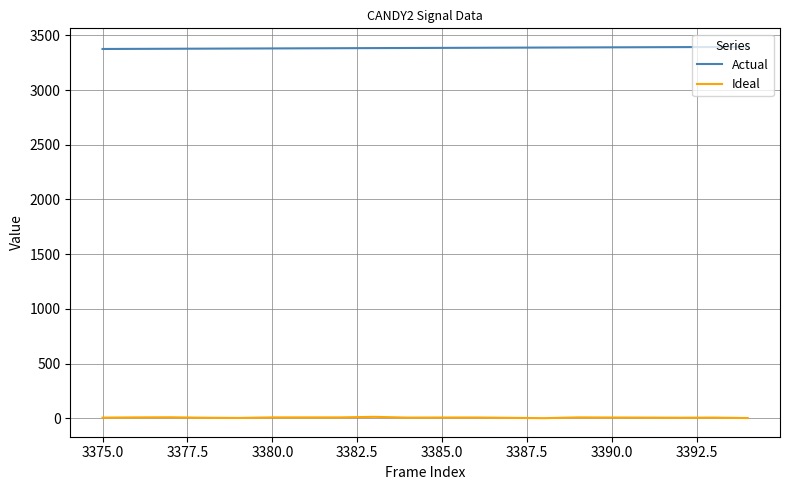

List the series in order of their overall mean, highest first.

Actual, Ideal